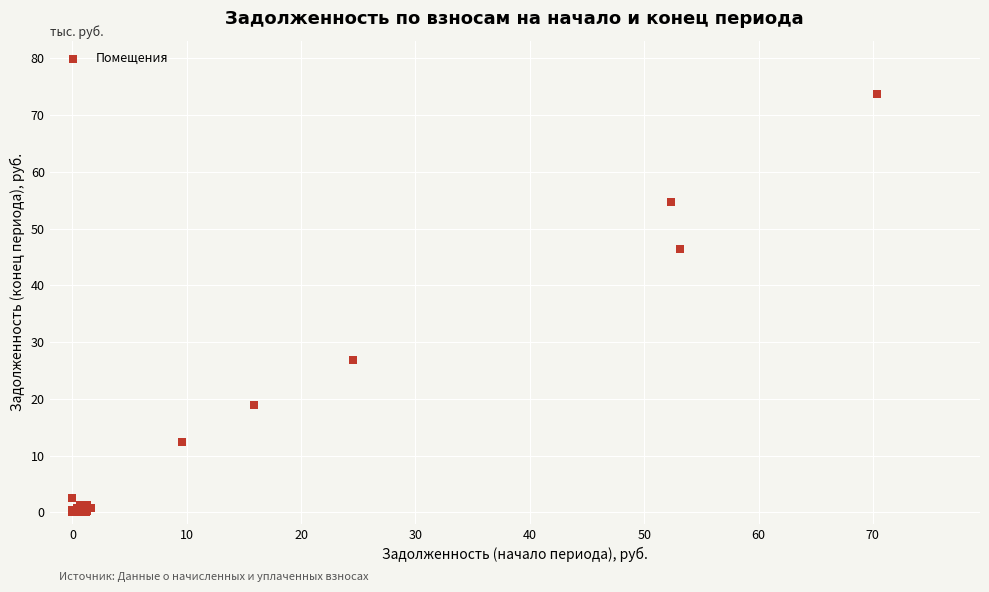

What Y value in the scatter plot is closest to 36?

26.9